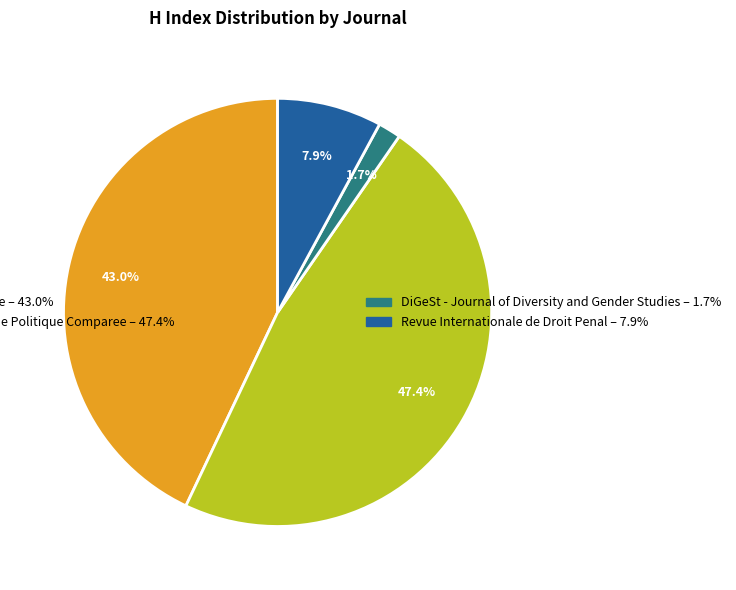

Is there a majority slice in this chart?

No